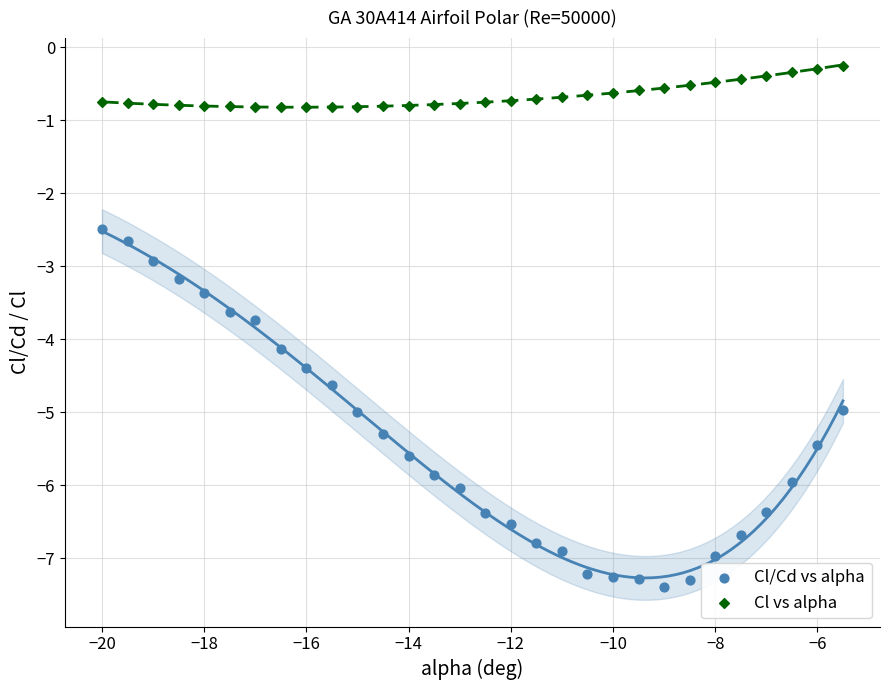

Across all data points, what is the range of Y values (max minus min)?

7.1